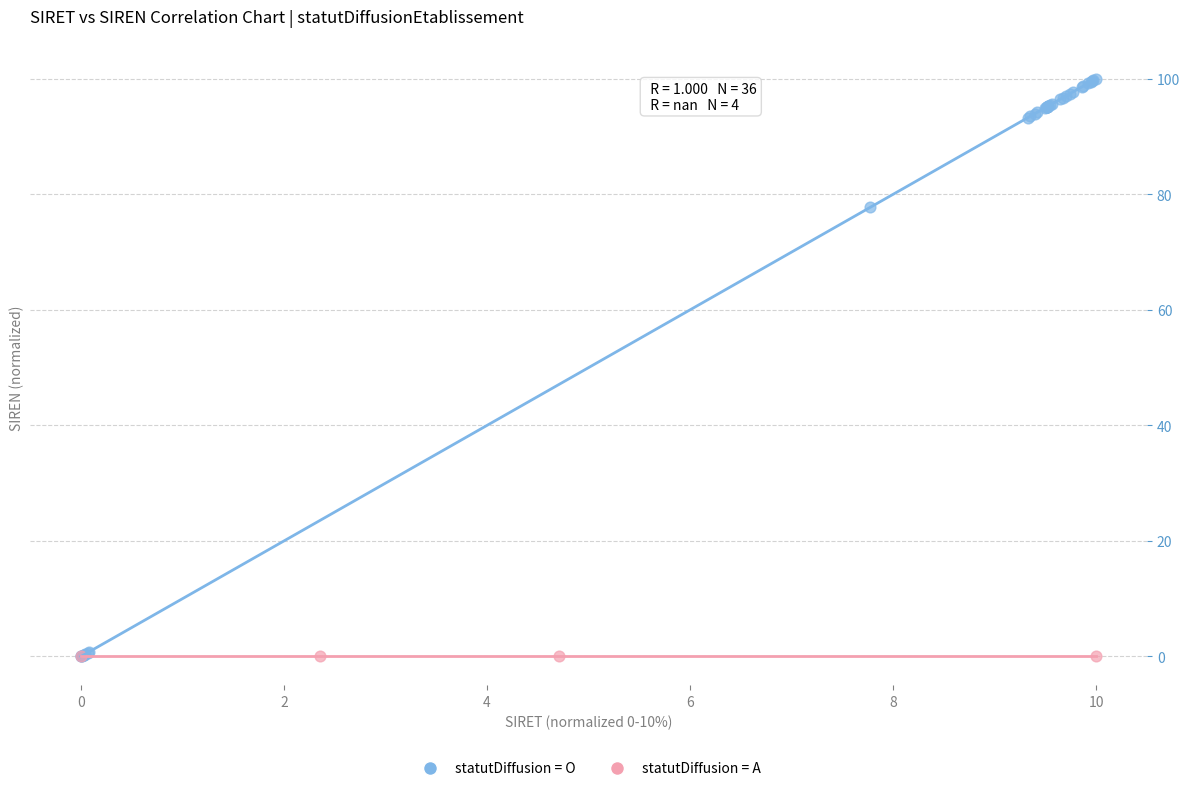

Which series contains the highest Y value?

statutDiffusion = O